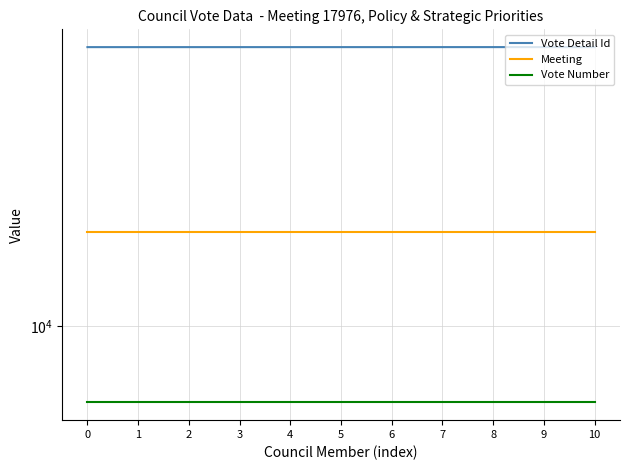

The Meeting series shows 17976 at 10. True or false?

True